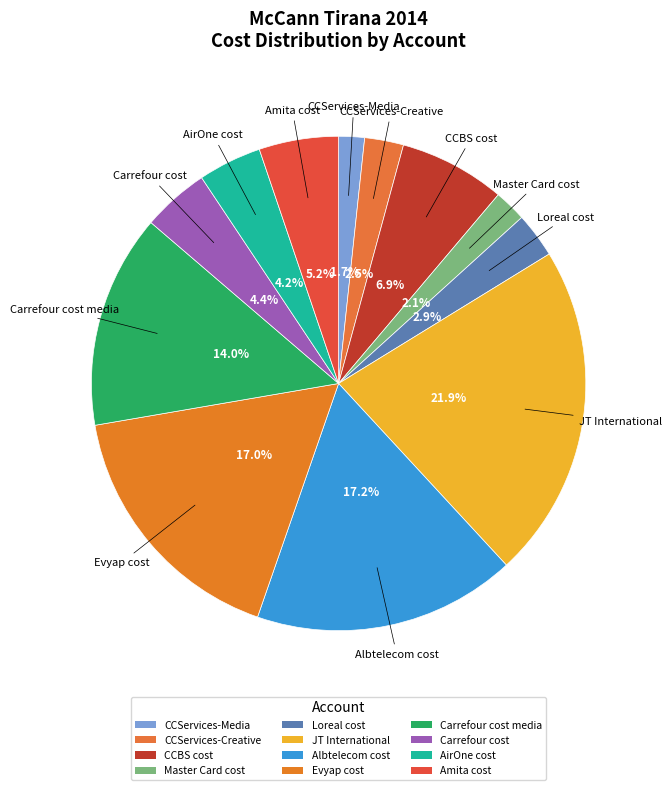

How many slices are in this pie chart?

12